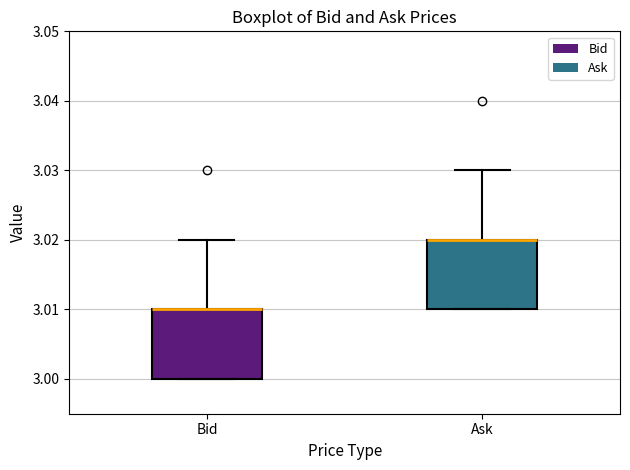

Reading left to right, transcribe this box plot: for each box, give where its median line is, the range the box spans, and where its two whiskers end, as read against the y-axis. The values are not printed on the chart, so give them approximately, as read against the axis.

Bid: median 3.01 (drawn on the box's upper edge), box 3.00 to 3.01, whiskers 3.00 to 3.02
Ask: median 3.02 (drawn on the box's upper edge), box 3.01 to 3.02, whiskers 3.01 to 3.03